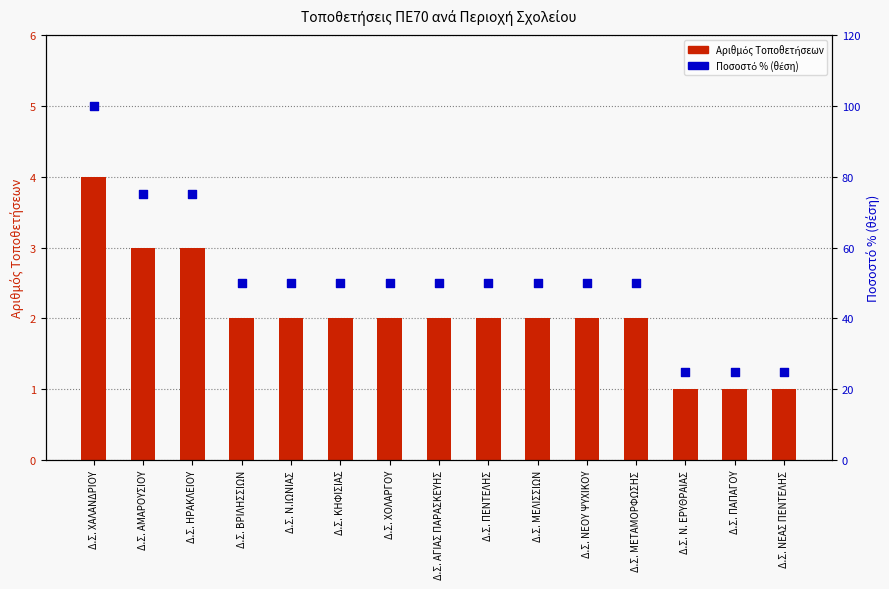

What is the total value across all series at Δ.Σ. ΧΟΛΑΡΓΟΥ?

52